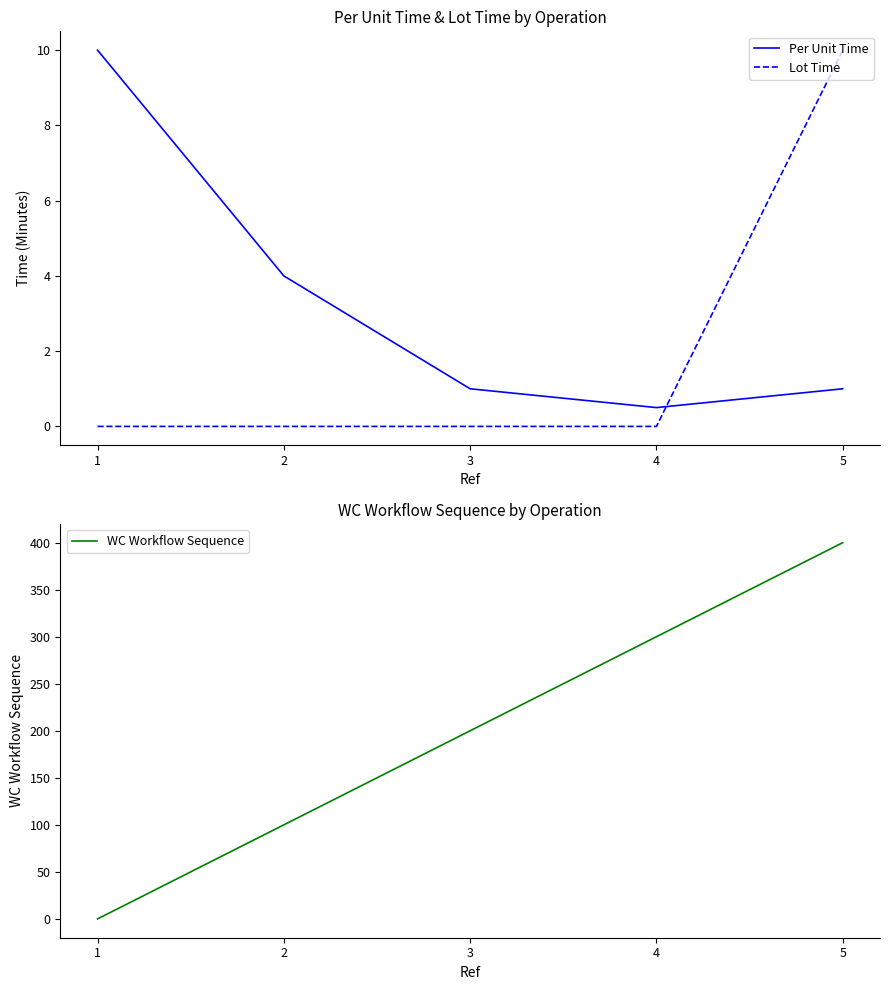

Is this an area chart (filled region under the line)?

No